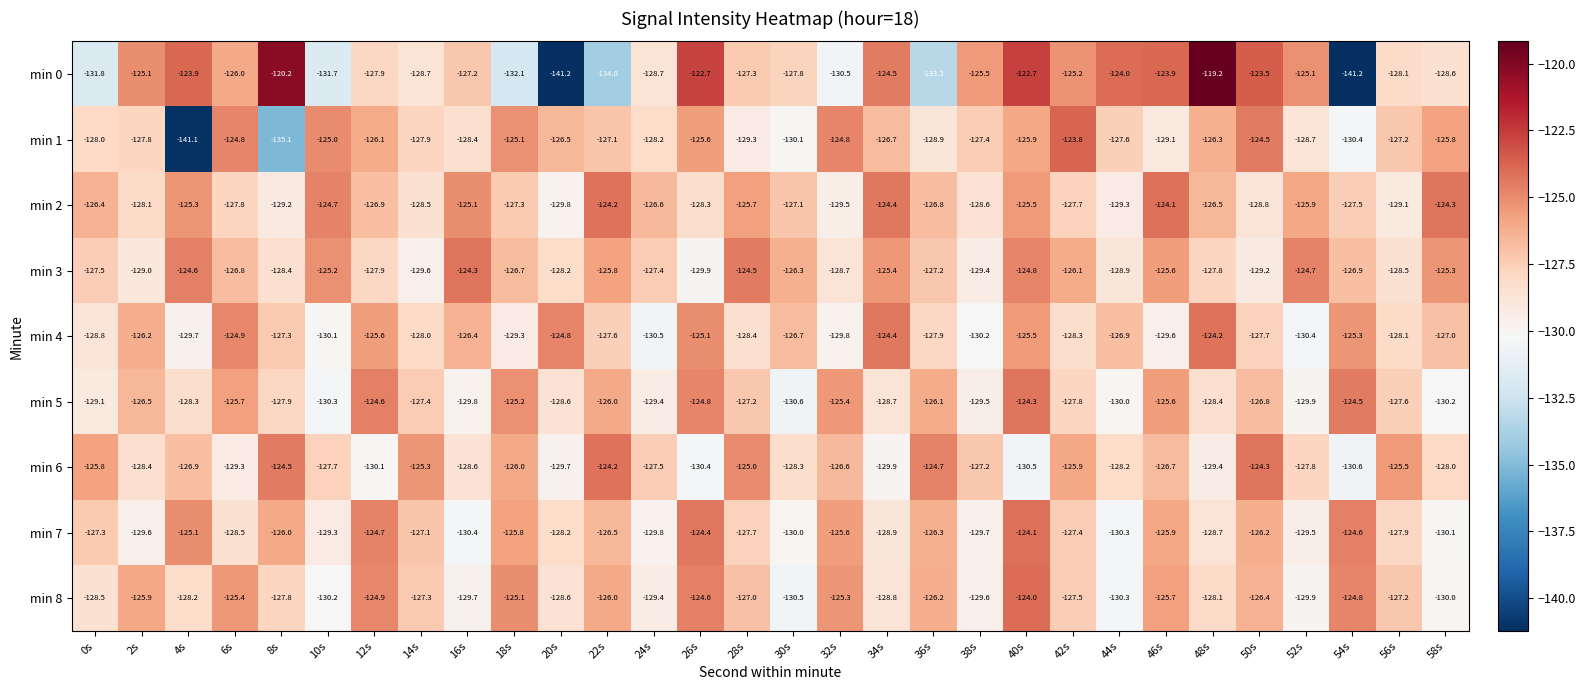

At which category is the sum across all series the highest?

40s